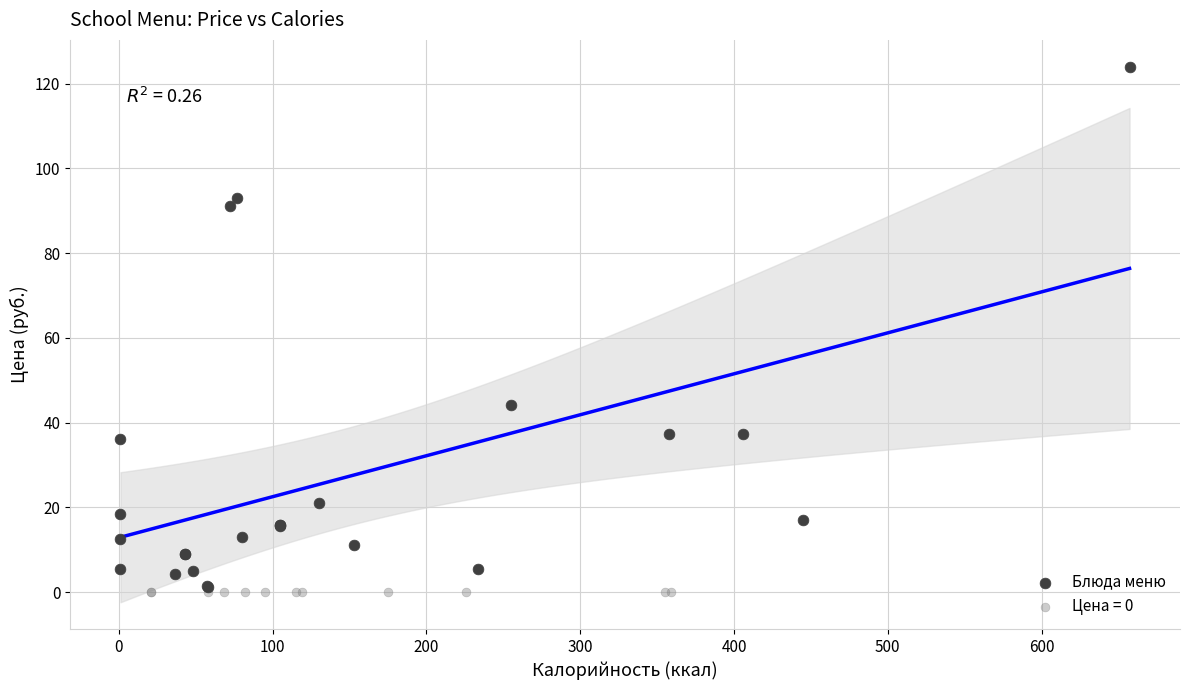

Which series contains the highest Y value?

Блюда меню